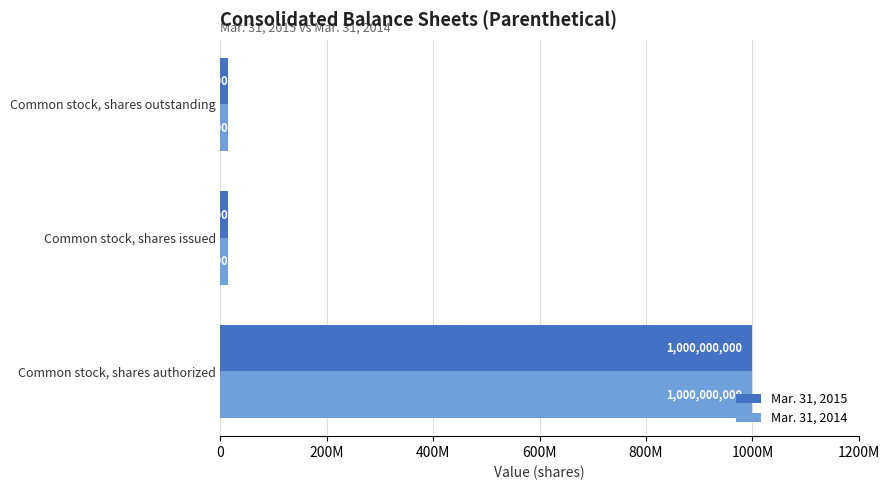

What are all the series names shown in the legend?

Mar. 31, 2015, Mar. 31, 2014